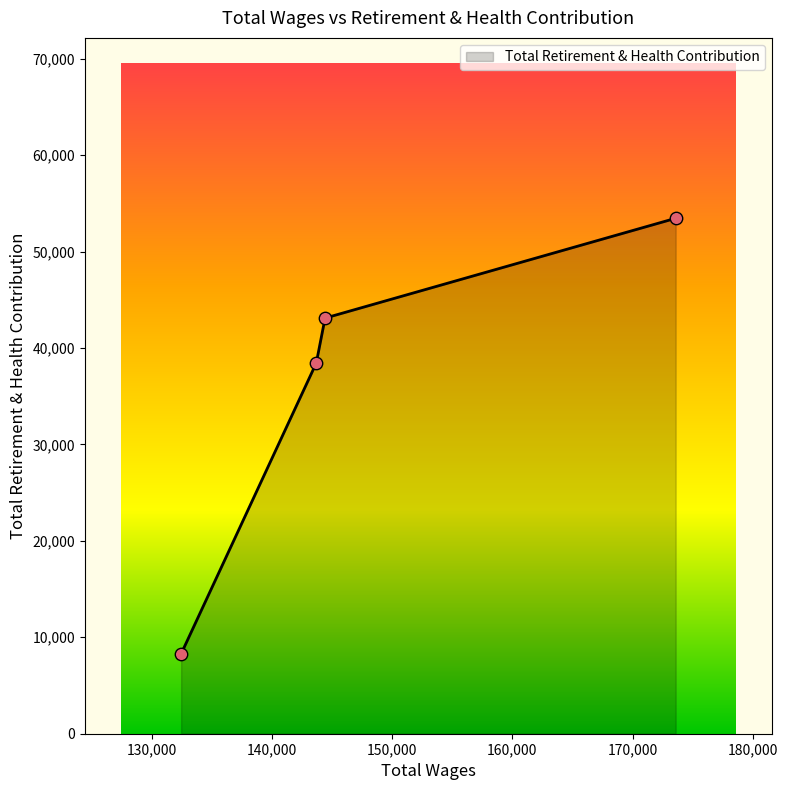

What is the smallest value displayed?

8283